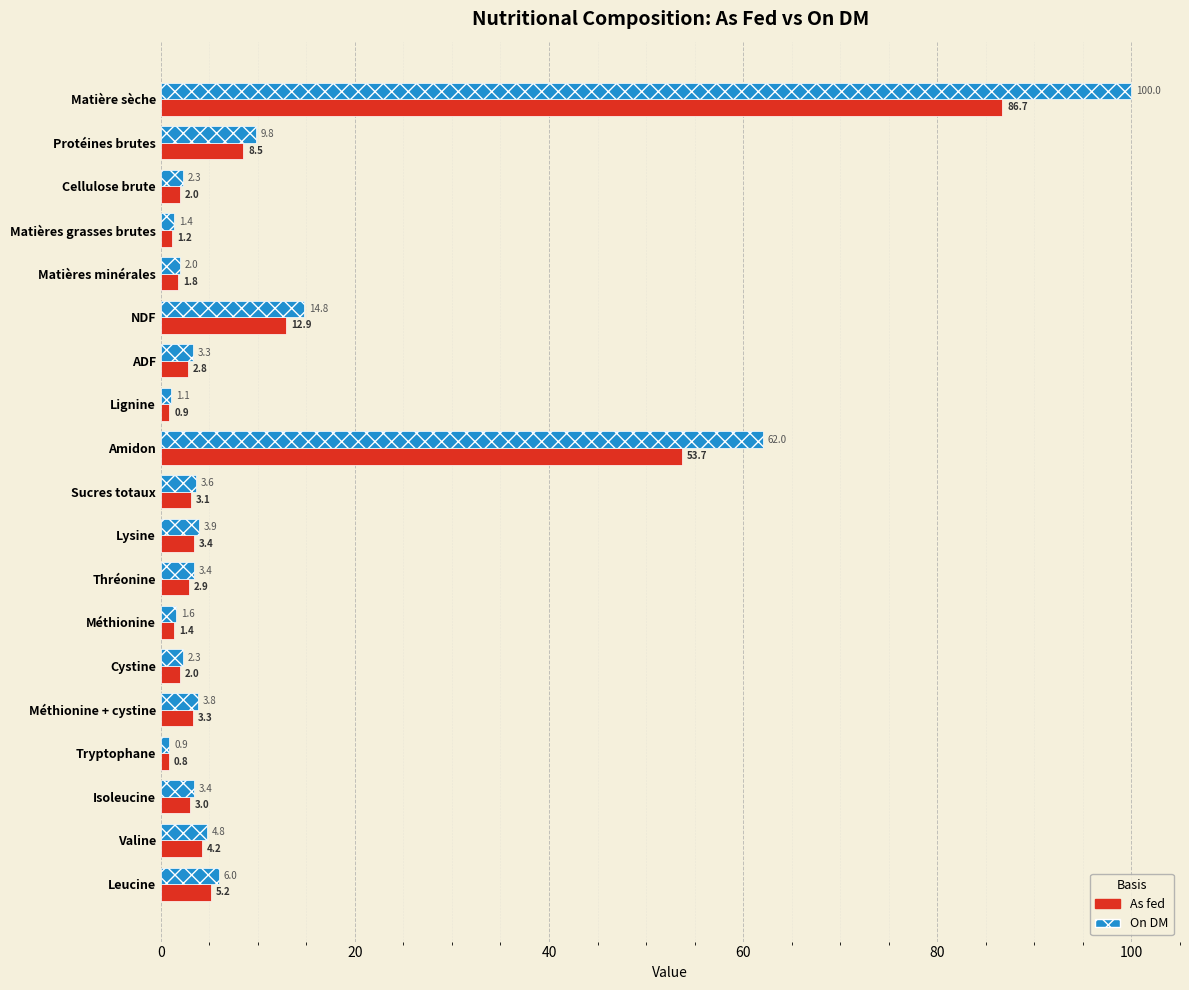

True or false: As fed has a value of 2.0 at Cystine.

True